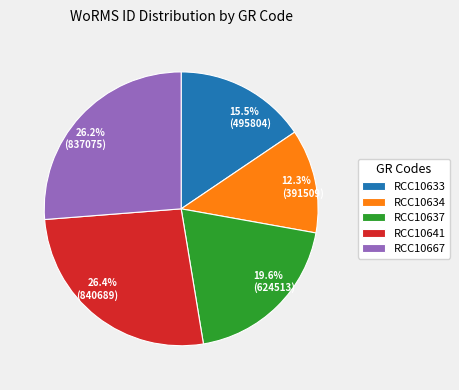

The RCC10667 slice represents 35% of the pie. True or false?

False